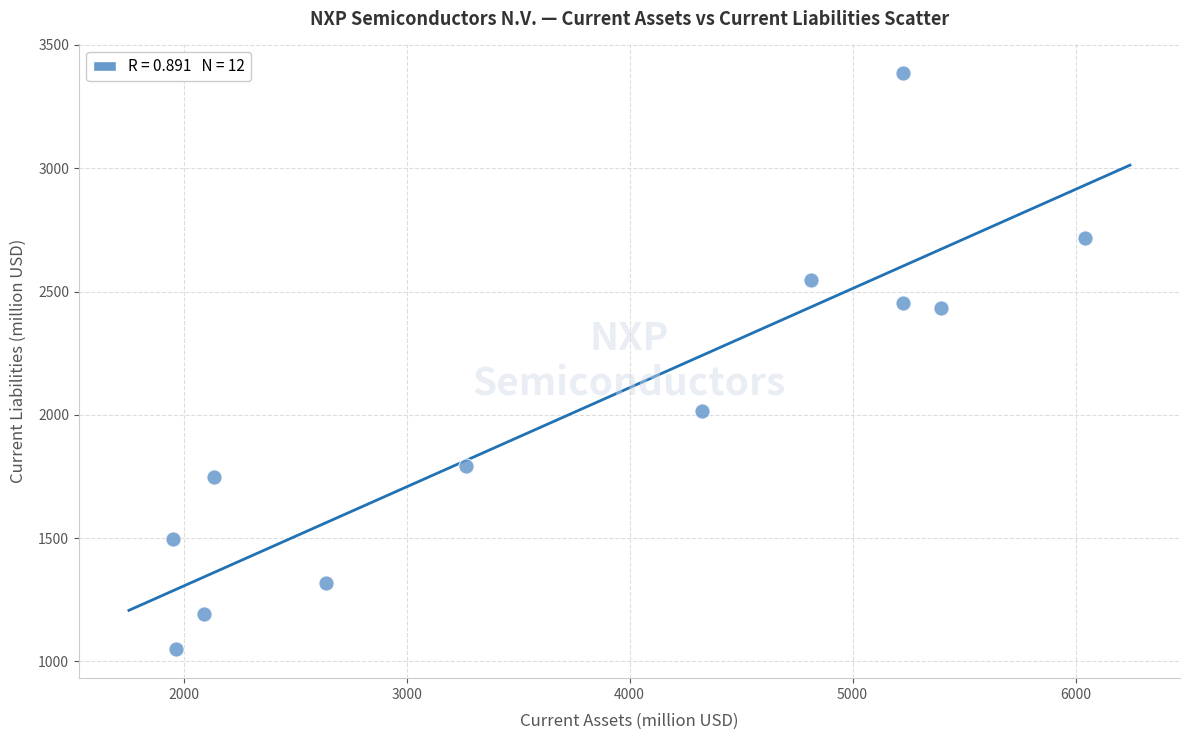

What is the average X value?

3757